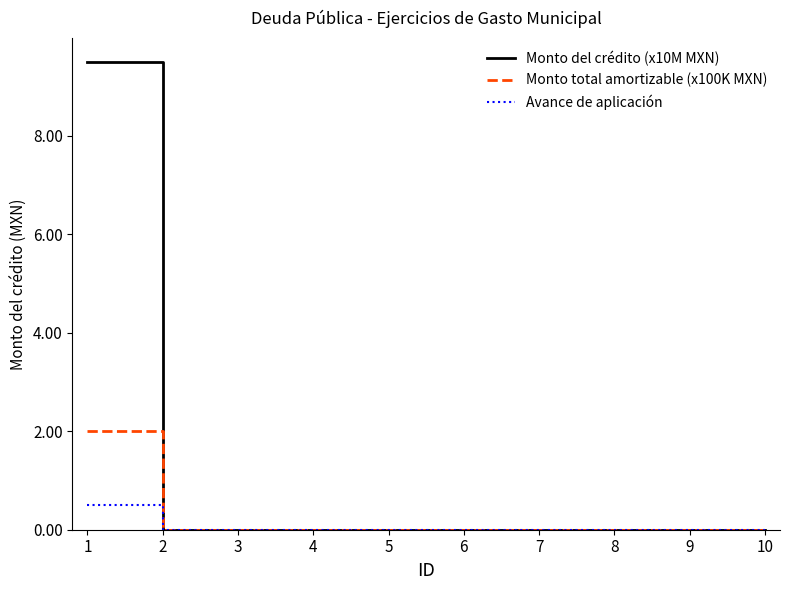

Which series has the largest total across all categories?

Monto del crédito (x10M MXN)